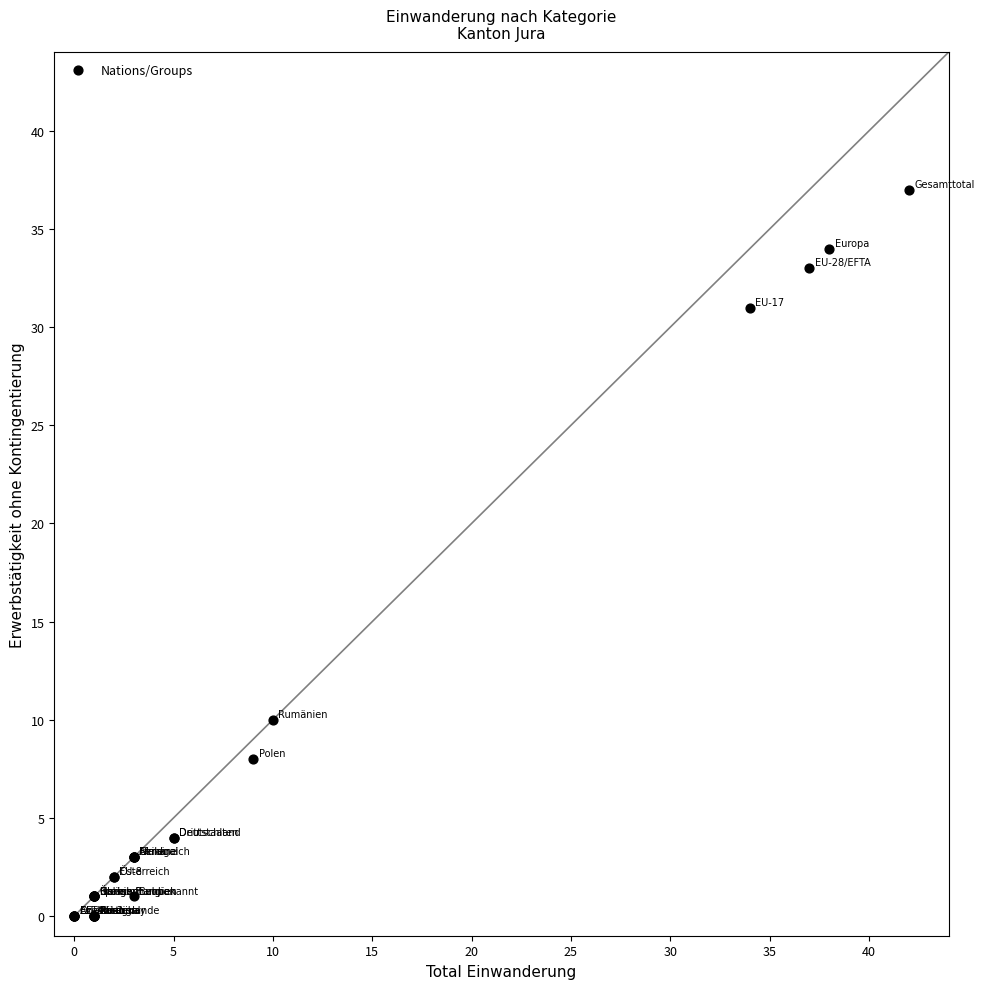

What Y value in the scatter plot is closest to 18?

10